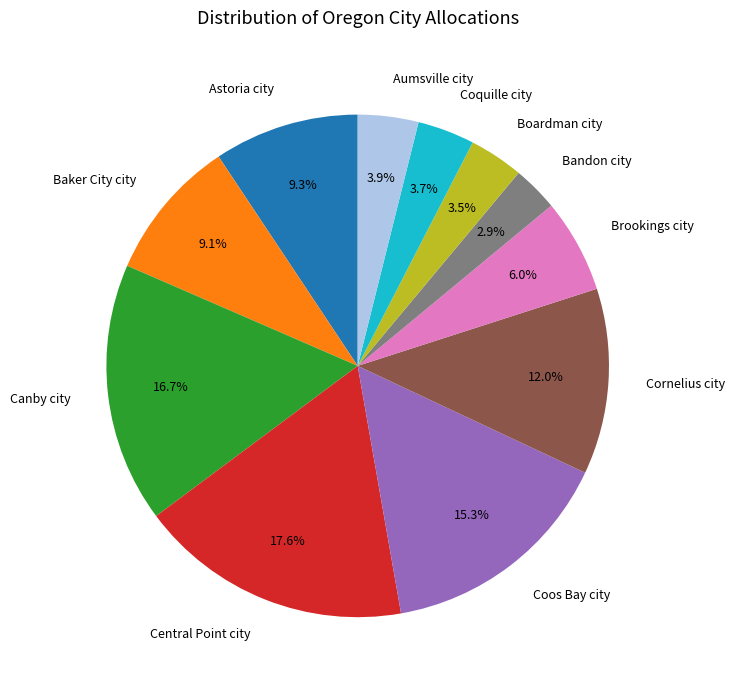

What is the smallest slice in the pie chart?

Bandon city